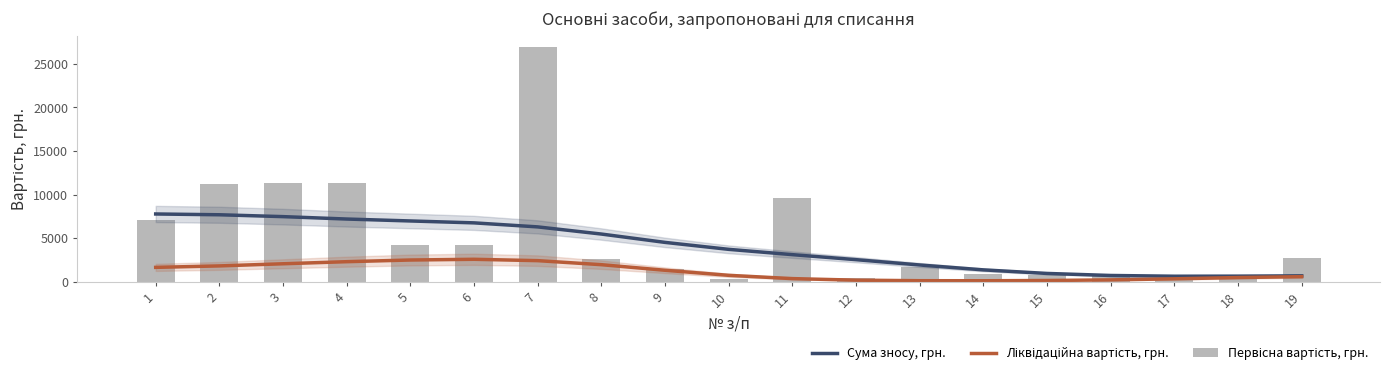

What is the total value across all series at 11?

13035.4